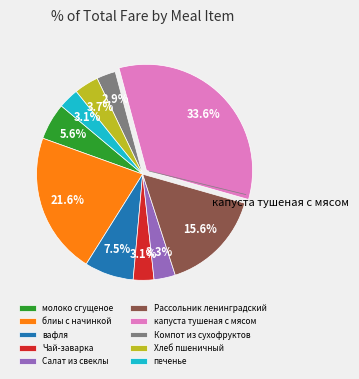

To the nearest percent, what is the difference between the Компот из сухофруктов and Рассольник ленинградский slice percentages?

13%